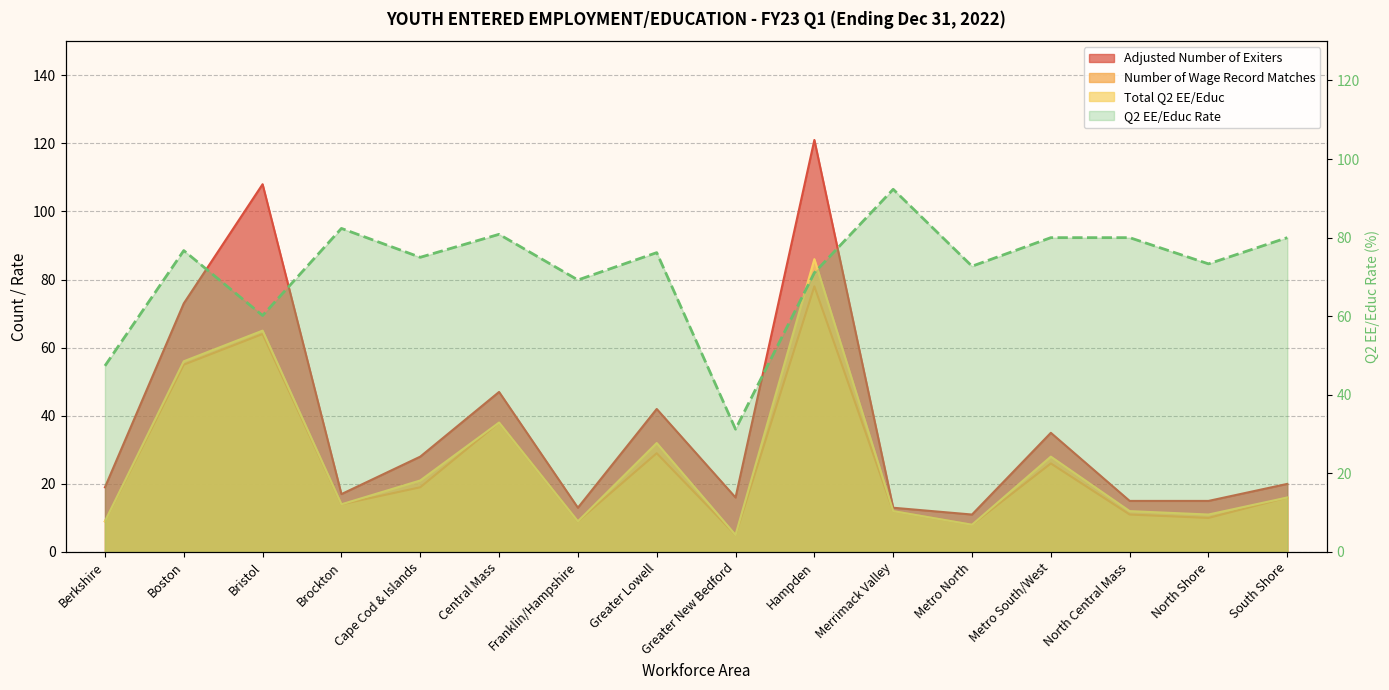

Does the chart have visible grid lines?

Yes